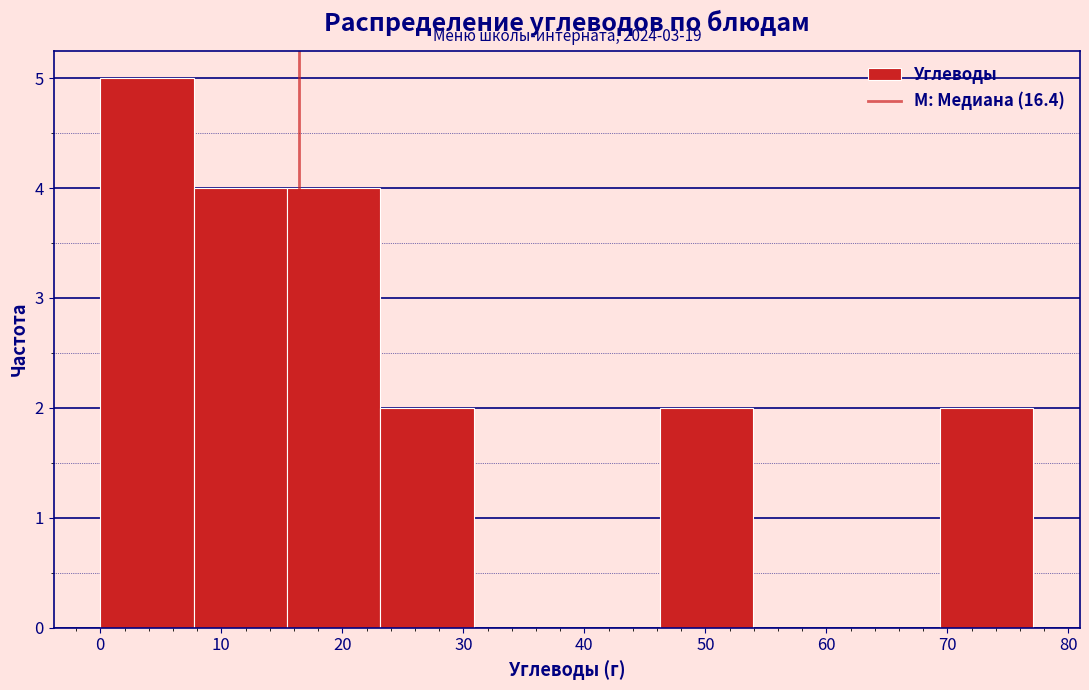

Which range on the x-axis has the tallest bar?

0 to 8